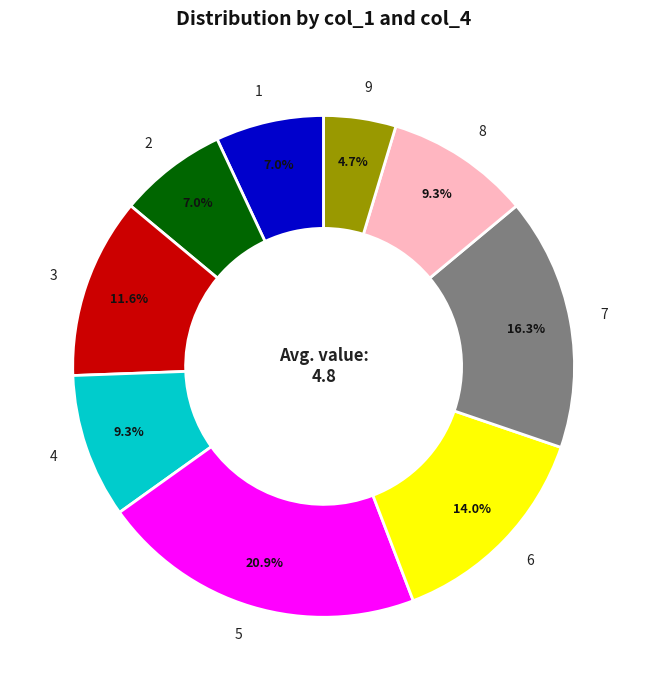

To the nearest percent, what is the difference between the 2 and 9 slice percentages?

2%